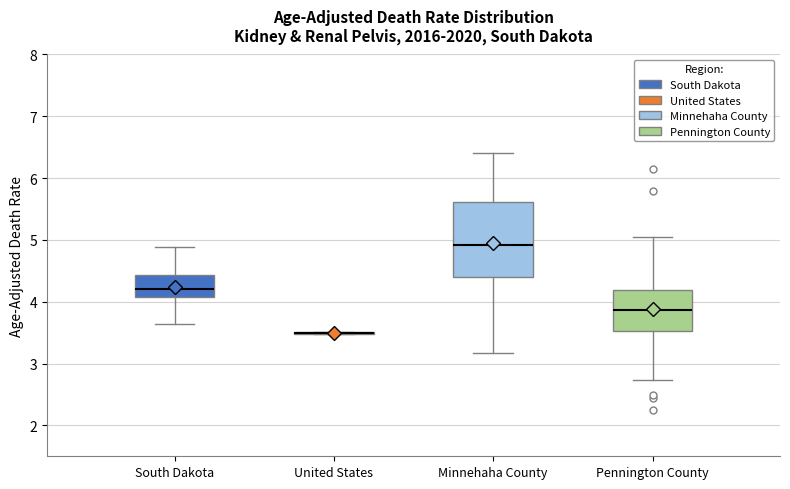

Reading left to right, read every box against the y-axis: the position of its median line, the range the box covers, and the ends of its whiskers. The values are not printed on the chart, so give them approximately, as read against the axis.

South Dakota: median 4.2, box 4.1 to 4.4, whiskers 3.6 to 4.9
United States: box collapsed to a line at 3.5, whiskers 3.5 to 3.5
Minnehaha County: median 4.9, box 4.4 to 5.6, whiskers 3.2 to 6.4
Pennington County: median 3.9, box 3.5 to 4.2, whiskers 2.7 to 5.0